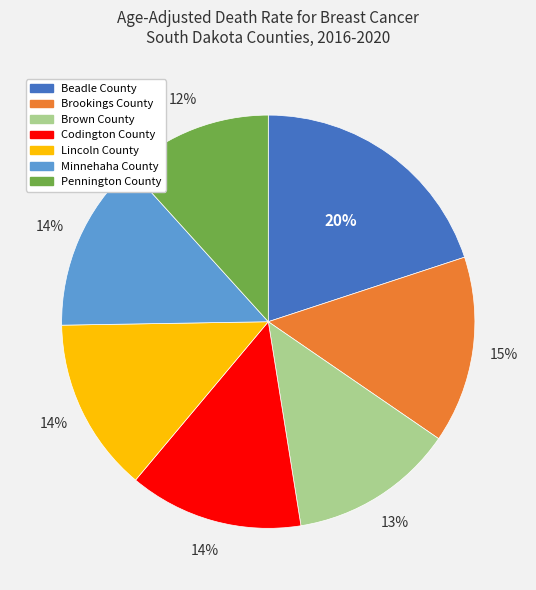

Is there a majority slice in this chart?

No